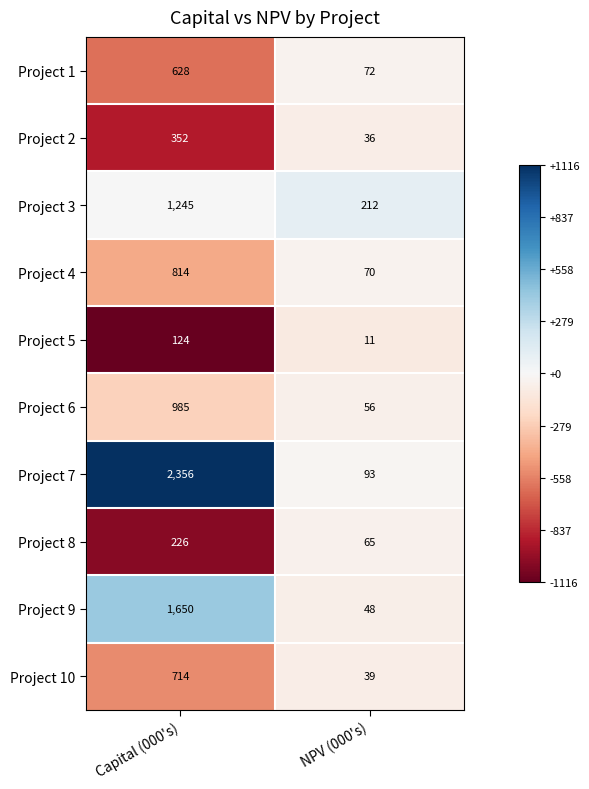

List the series in order of their peak value, highest first.

Project 7, Project 9, Project 3, Project 6, Project 4, Project 10, Project 1, Project 2, Project 8, Project 5